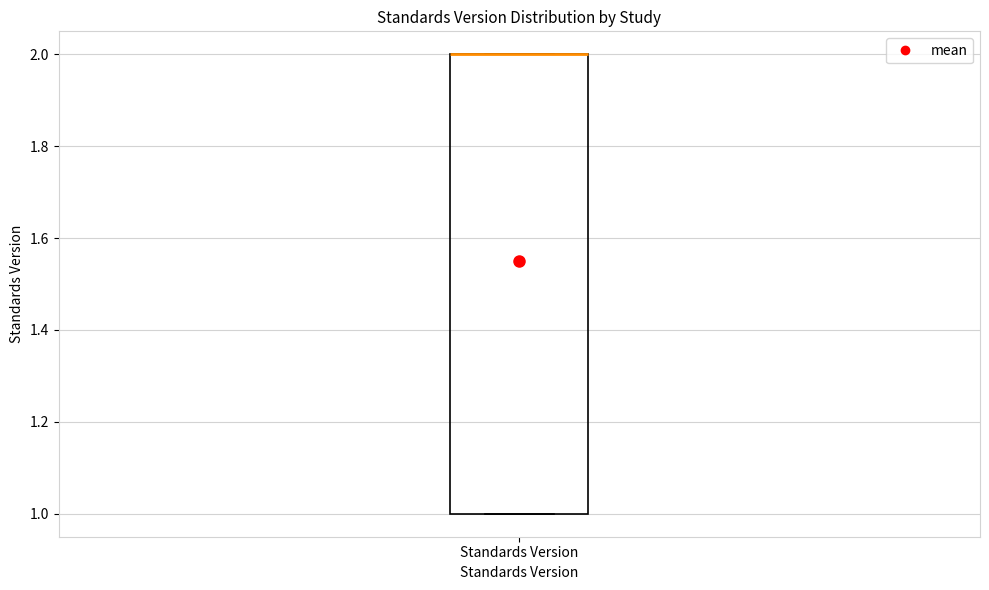

Read this box plot against the y-axis: the position of the median line, the range covered by the box, and the ends of both whiskers. The values are not printed on the chart, so give them approximately, as read against the axis.

median 2 (drawn on the box's upper edge), box 1 to 2, whiskers 1 to 2